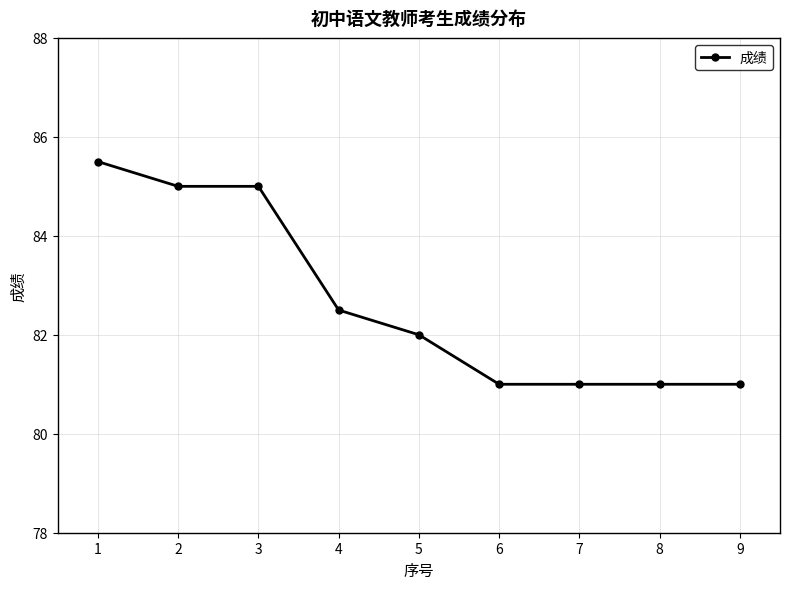

What is the approximate value at 5?

82.0